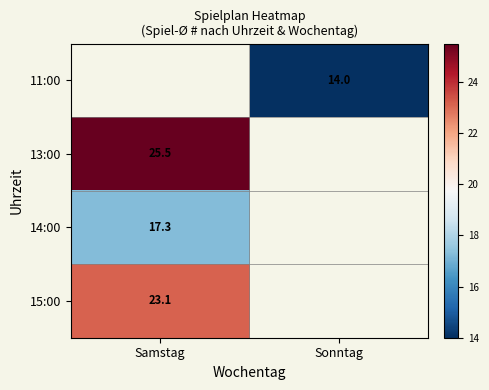

The 11:00 series shows 14.0 at Sonntag. True or false?

True